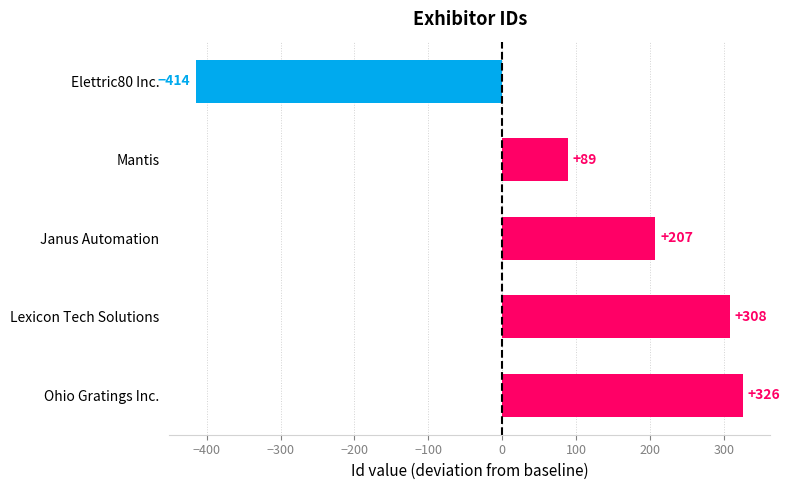

The value at Janus Automation is 207. True or false?

True